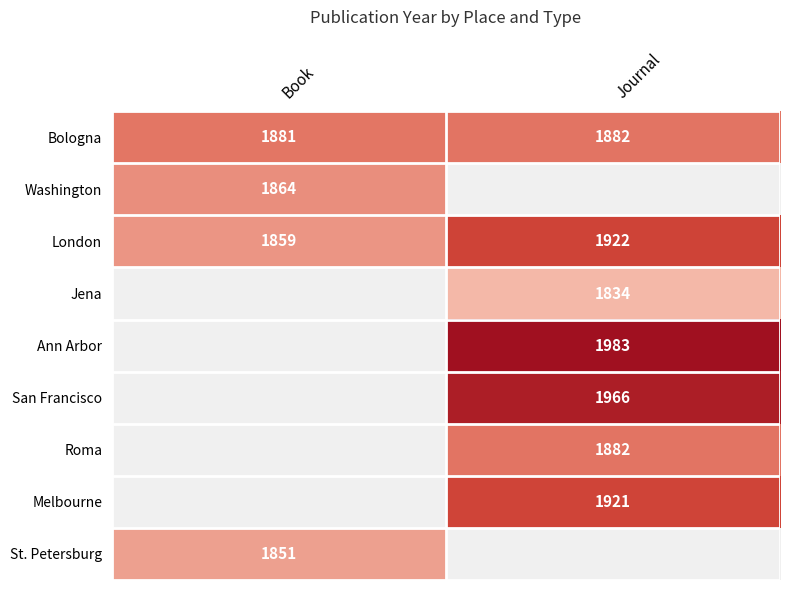

What is the difference between the highest and lowest values at Journal?

149.0